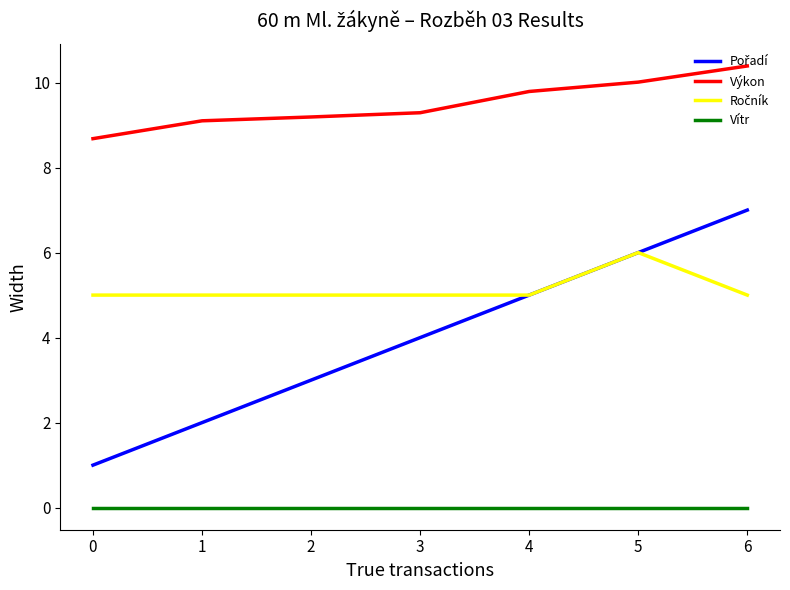

At which category does the chart reach its peak across all series?

6